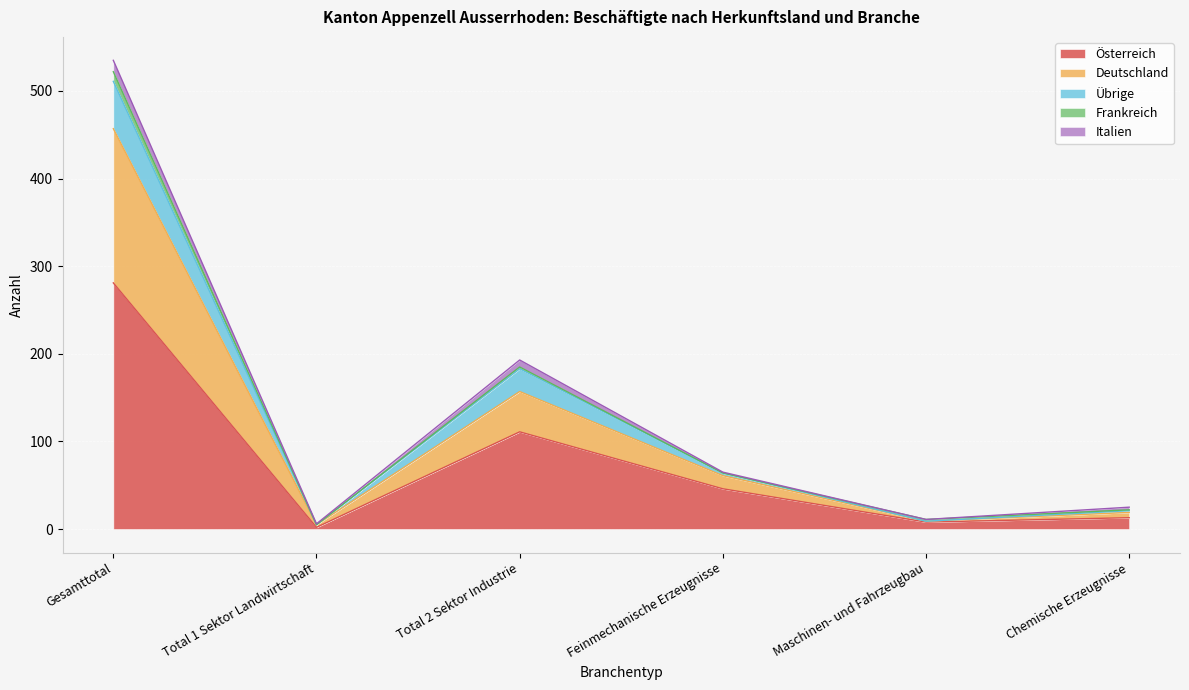

Where is Österreich nearest to the value 141?

Total 2 Sektor Industrie